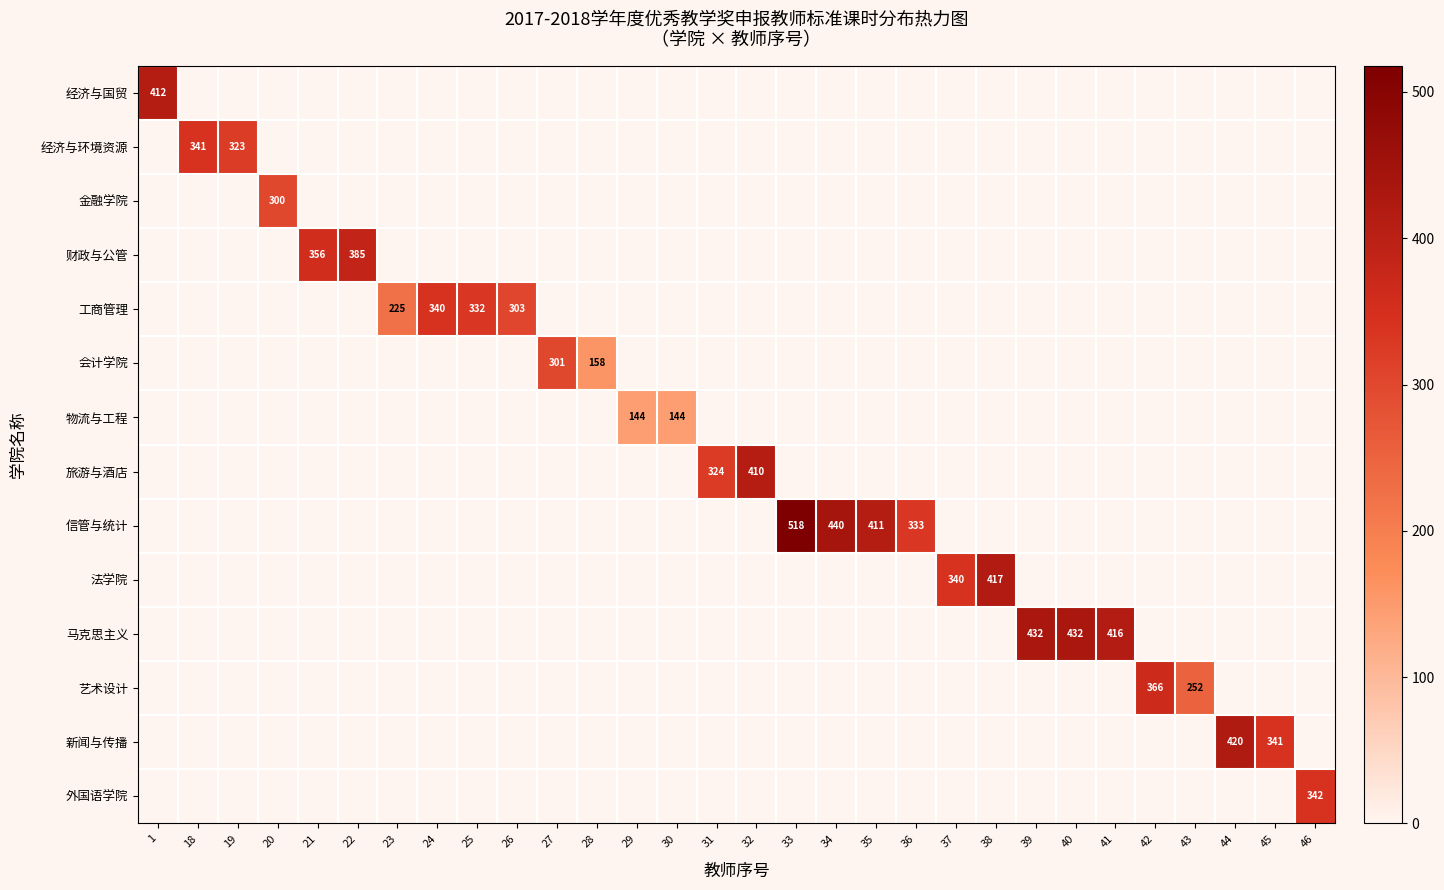

The value of 经济与环境资源 at 18 is 341. True or false?

True